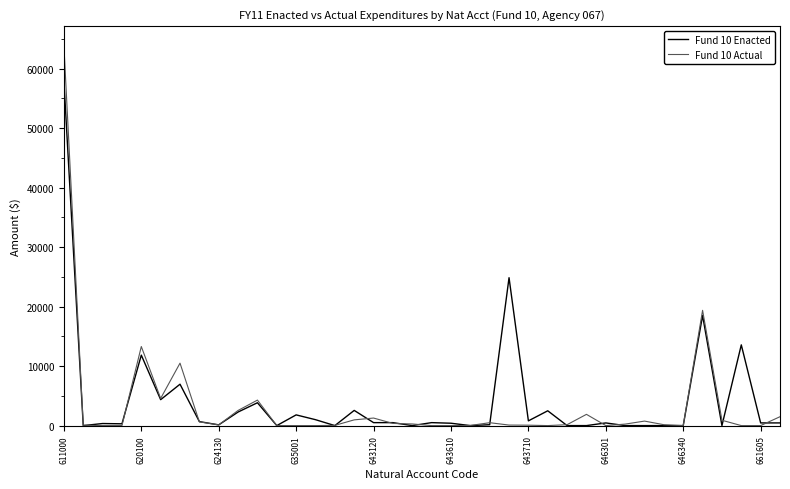

Which series has the largest range (max minus min)?

Fund 10 Actual